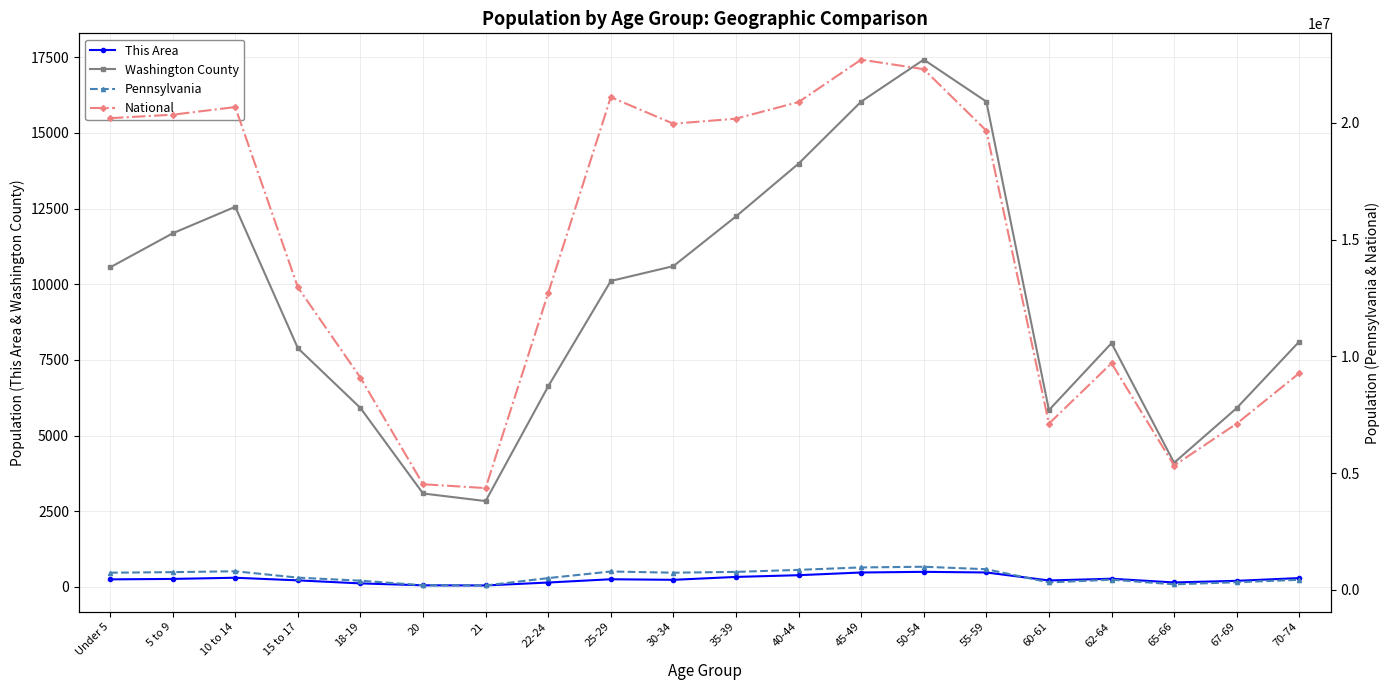

The This Area series shows 269 at 62-64. True or false?

True